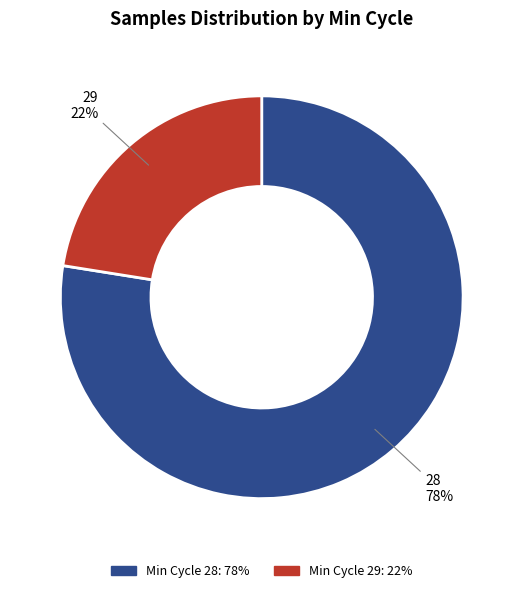

Does any single category account for the majority?

Yes